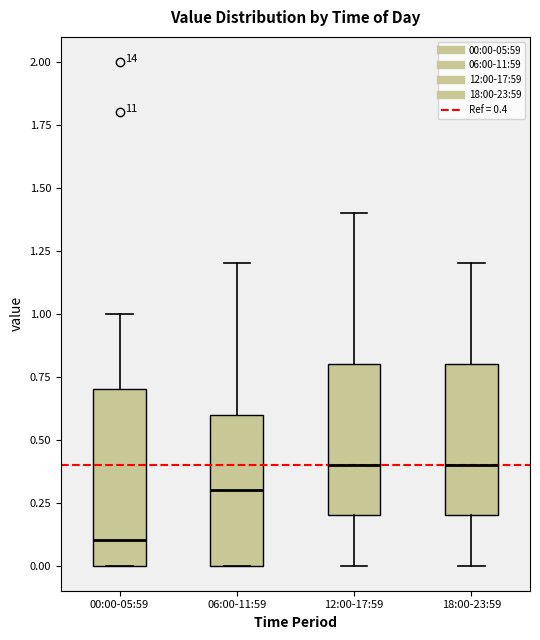

Which box's median line is the lowest?

00:00-05:59